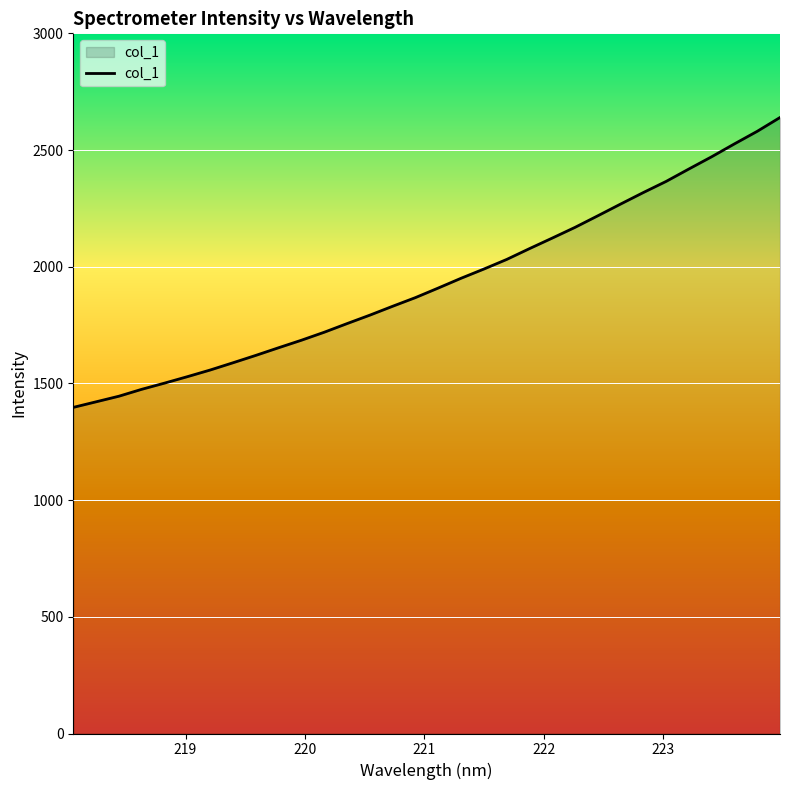

What is the maximum value shown in the chart?

2639.4